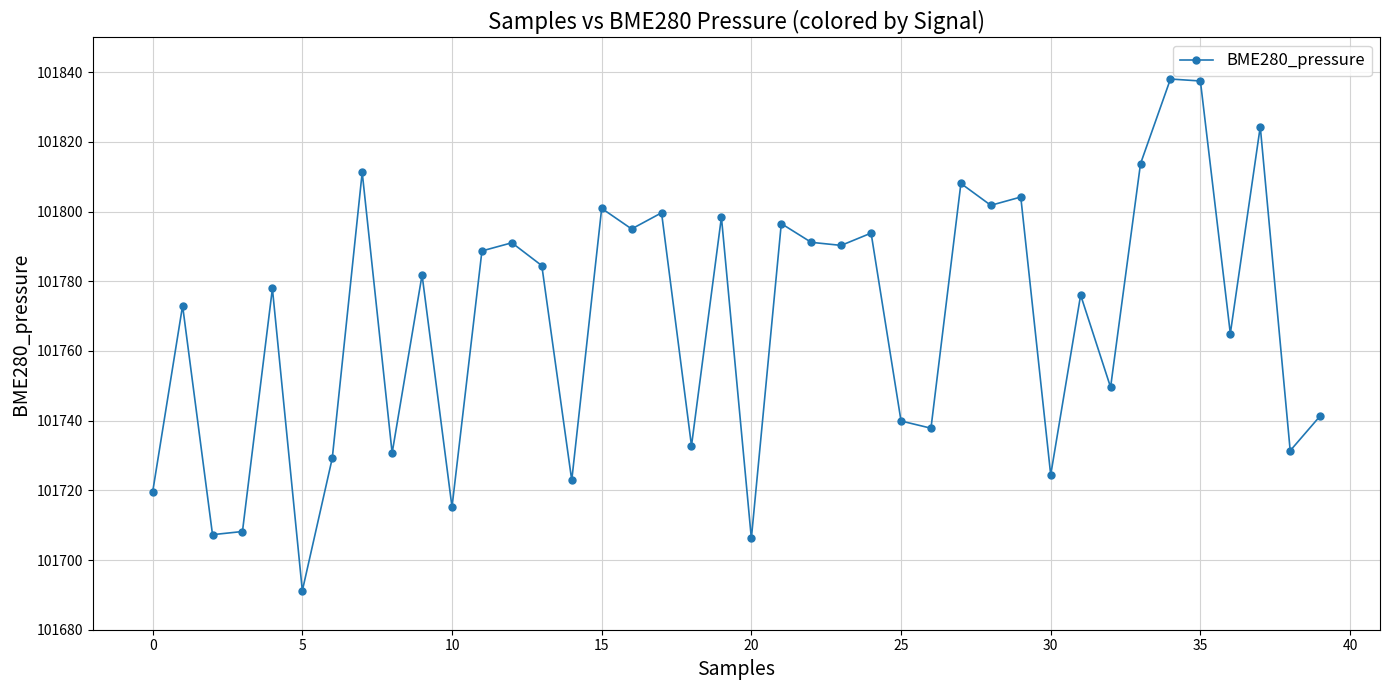

What is the difference between the maximum and minimum values?

146.9